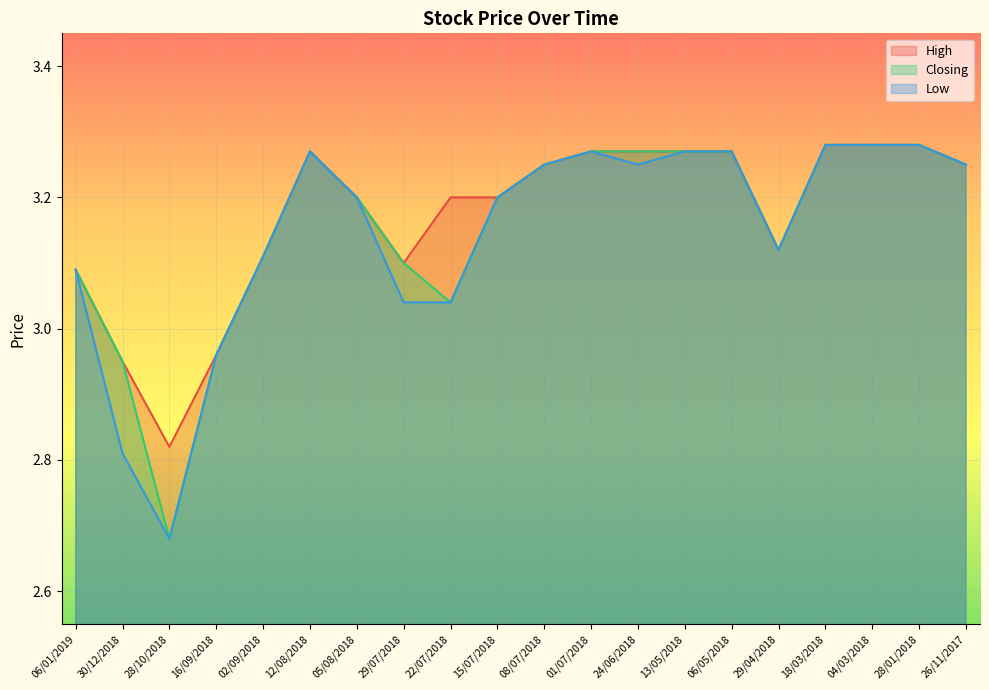

What is the smallest value displayed?

2.7